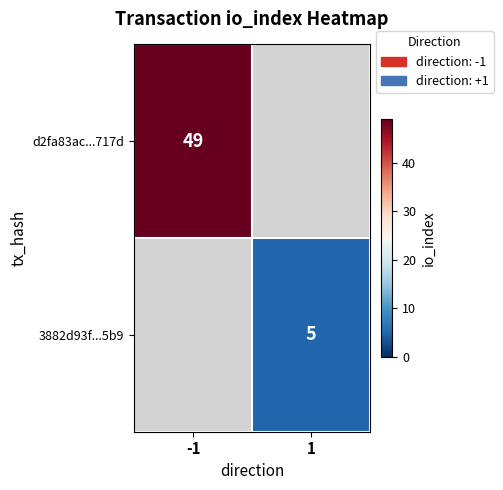

At how many categories does at least one series exceed 35?

1